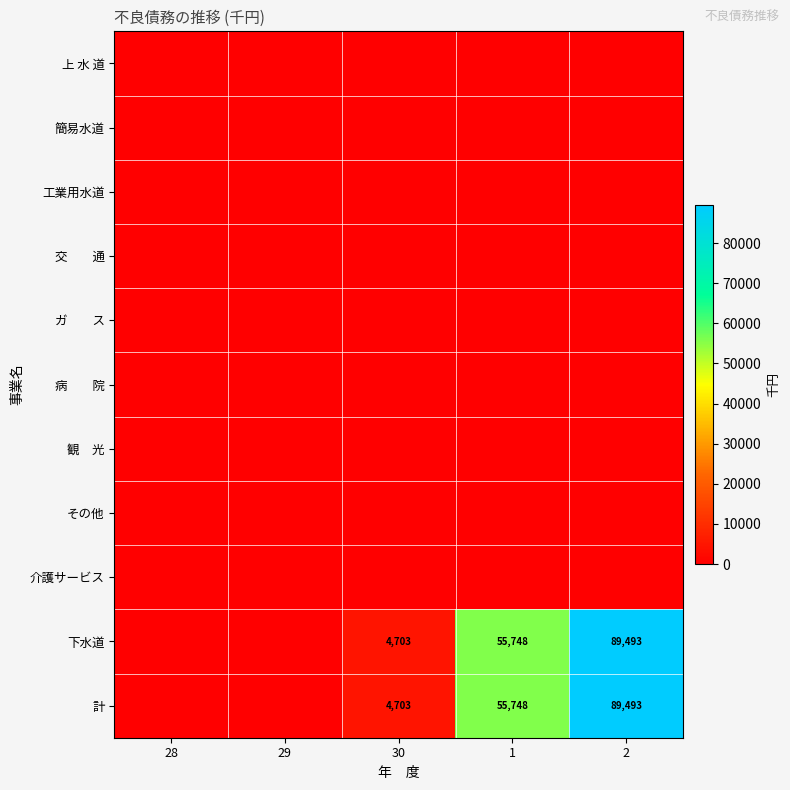

Is it true that 下水道 equals 55748 at 1?

True